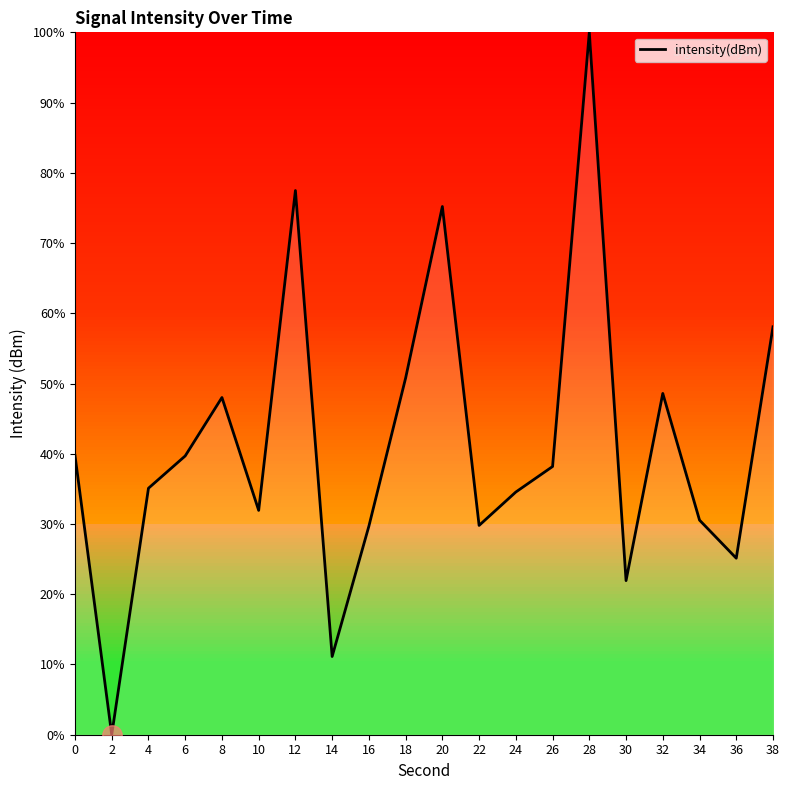

The value at 12 is 77.5. True or false?

True